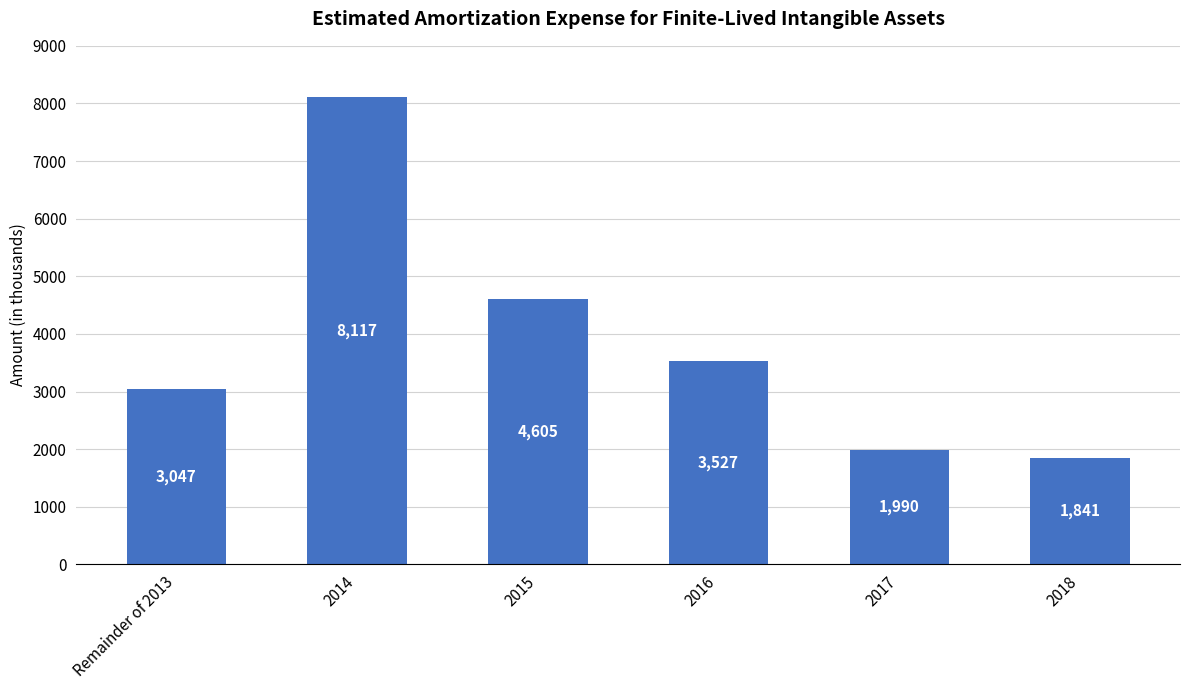

What is the value of the 5th bar from the left?

1990